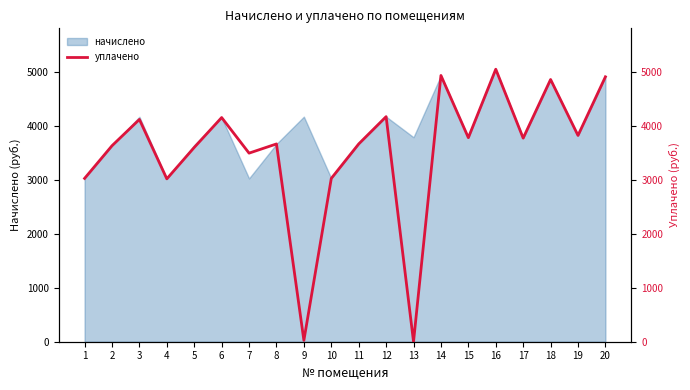

Approximately how many times larger is the value at 18 compared to 9?

194.1